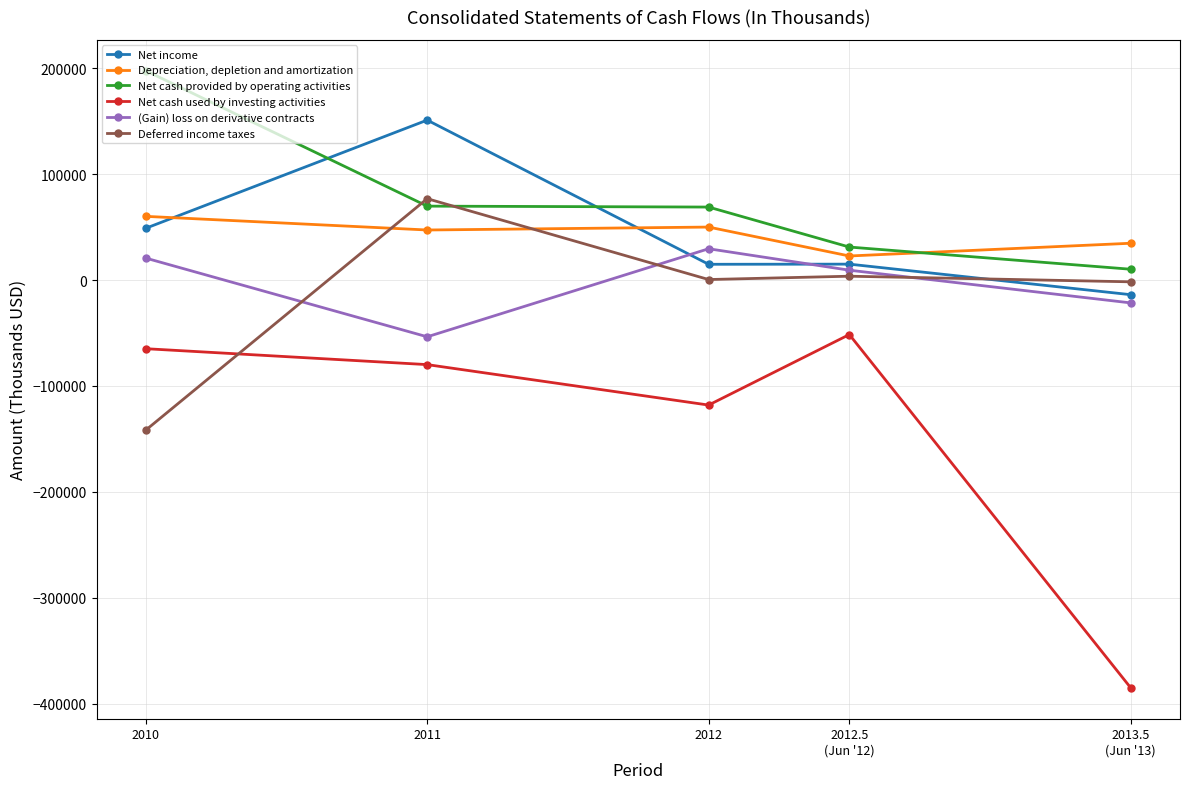

Is it true that Deferred income taxes equals 546 at 2012?

True